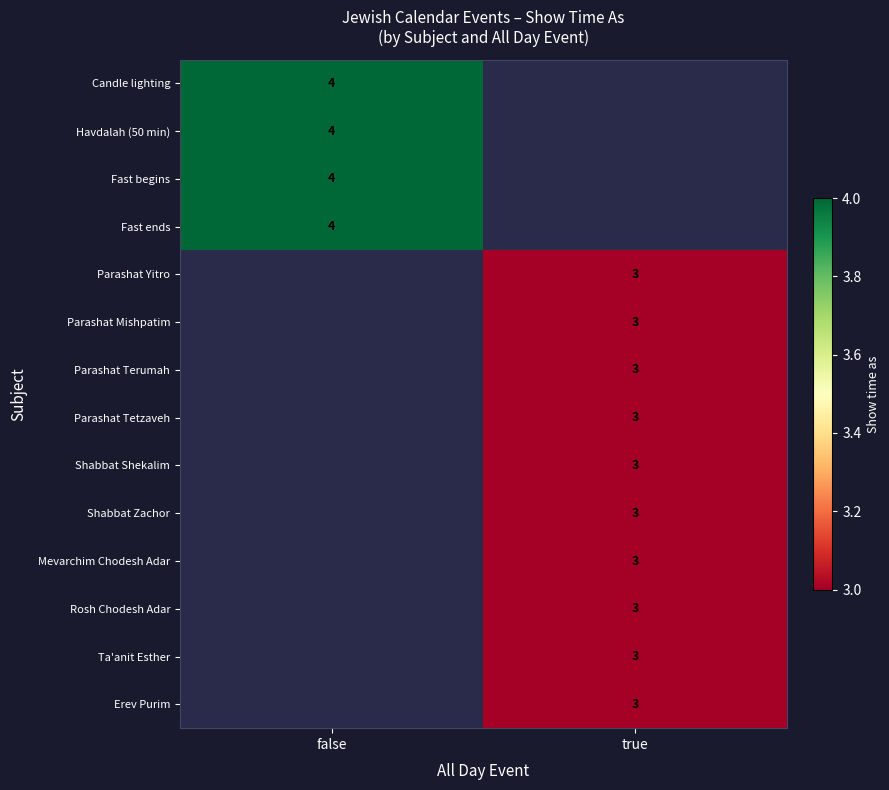

The Fast begins series shows 4 at false. True or false?

True